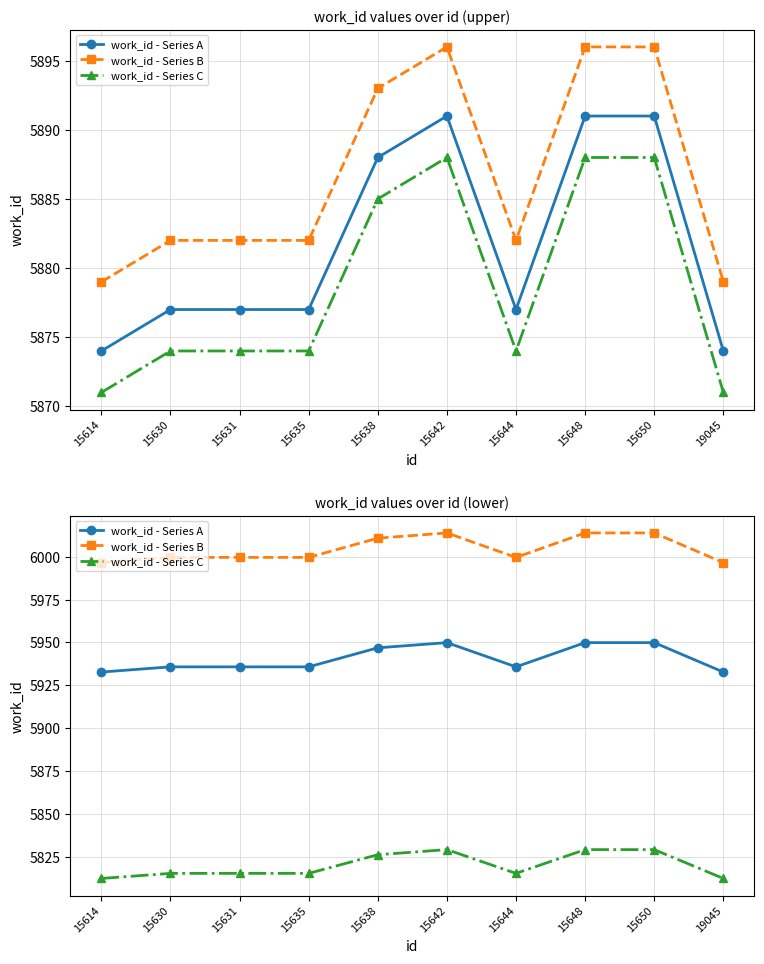

At which category does the chart reach its minimum across all series?

15614